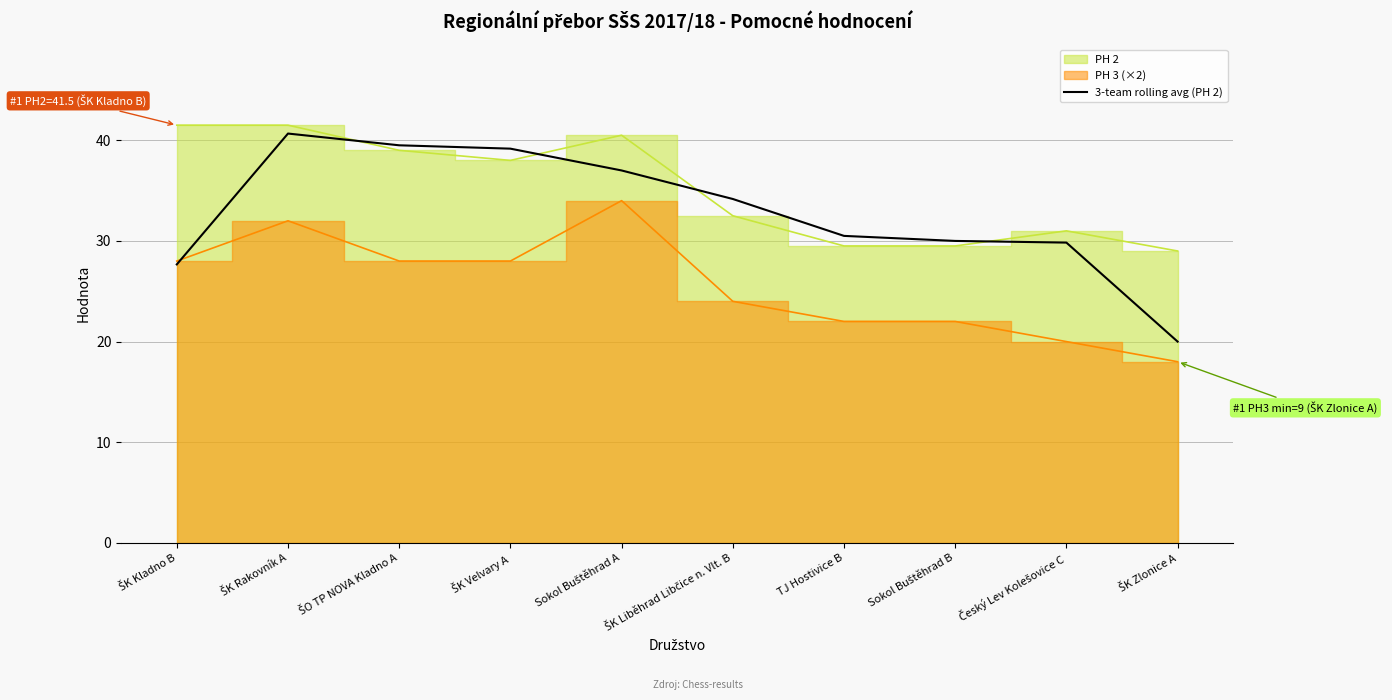

The chart shows a value of 30.5 at TJ Hostivice B. True or false?

True